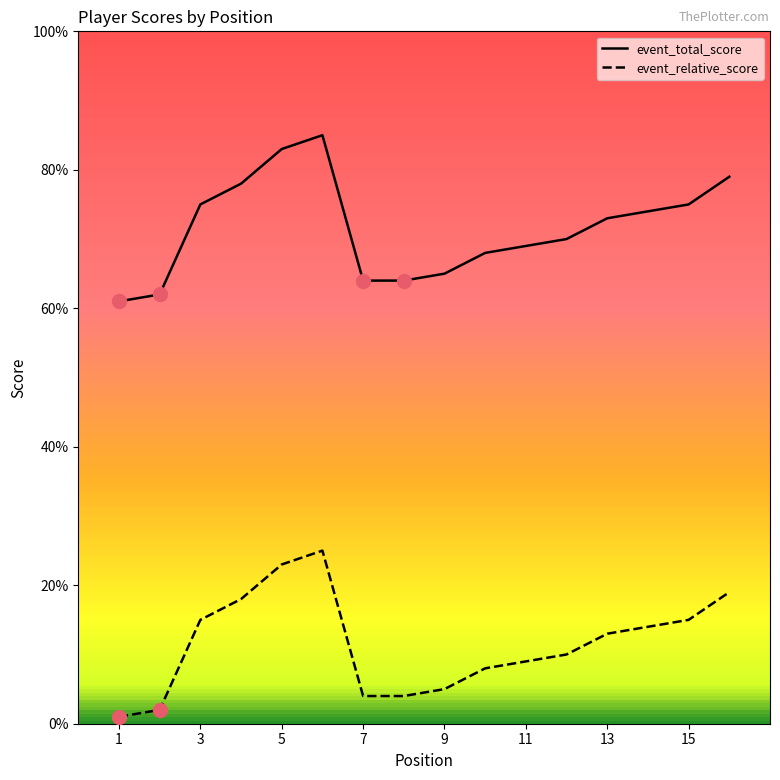

What are all the series names shown in the legend?

event_total_score, event_relative_score